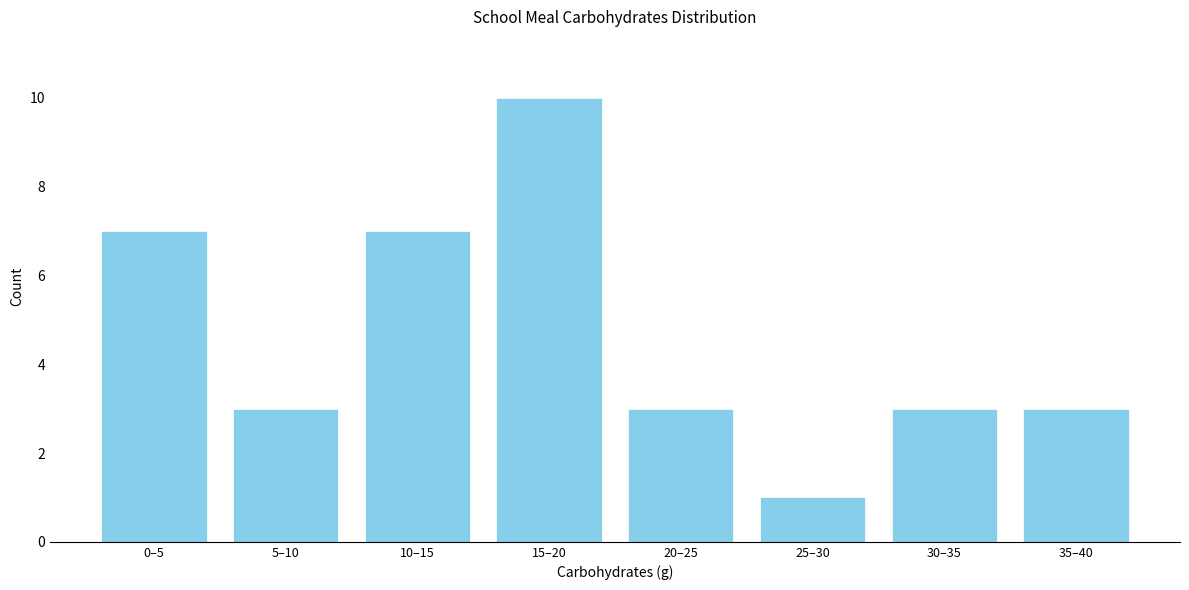

Reading left to right, list all the values displayed in this chart.

0–5=7	5–10=3	10–15=7	15–20=10	20–25=3	25–30=1	30–35=3	35–40=3